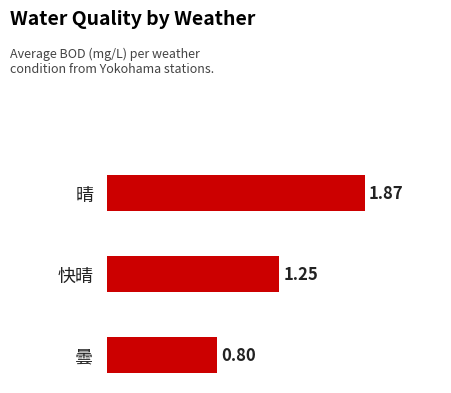

Where is the data nearest to the value 1?

曇